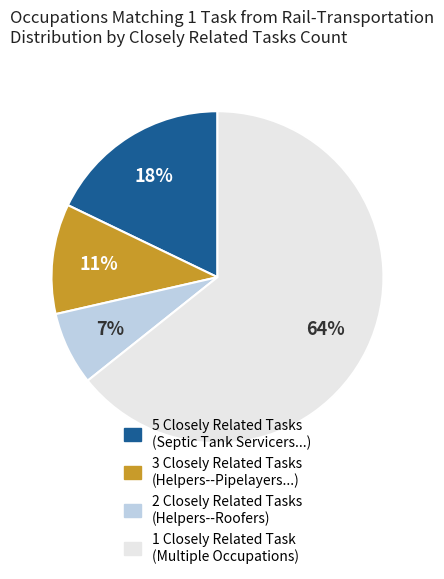

How many segments does this pie chart have?

4